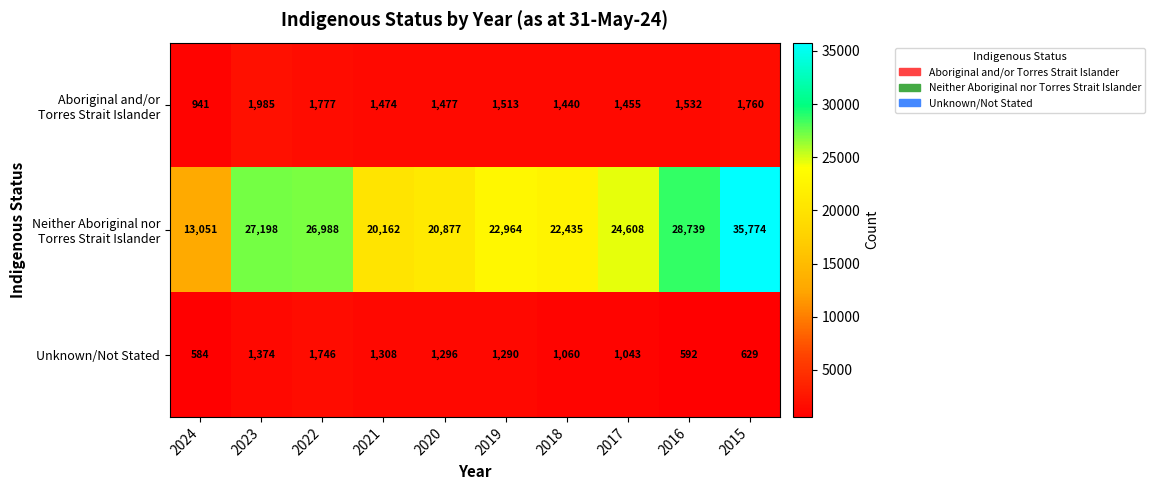

What is the minimum value shown in the chart?

584